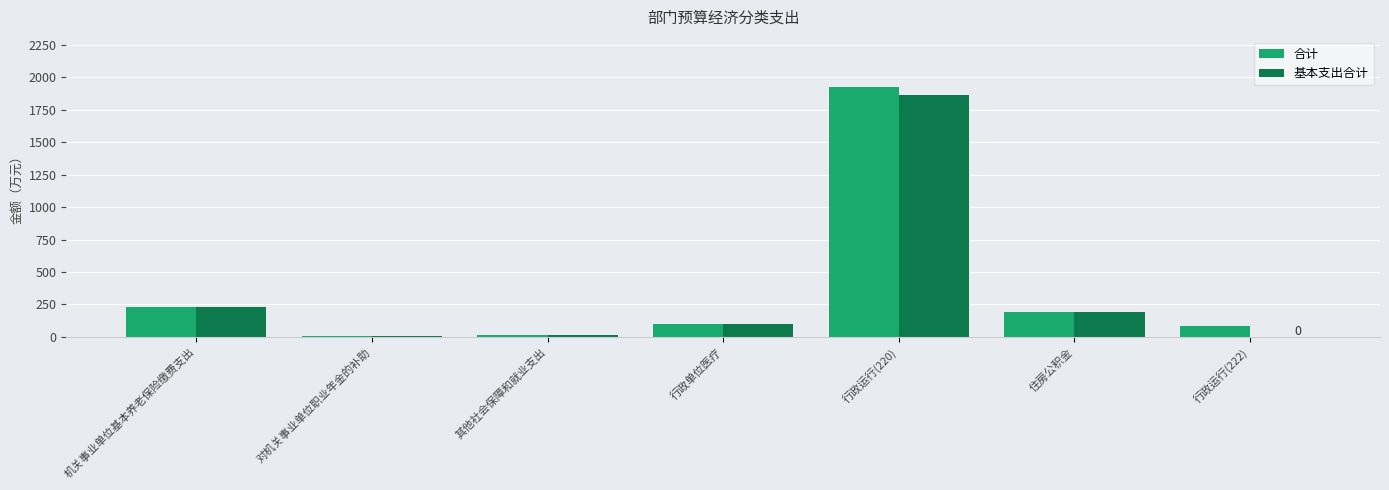

At which category is the sum across all series the highest?

行政运行(220)